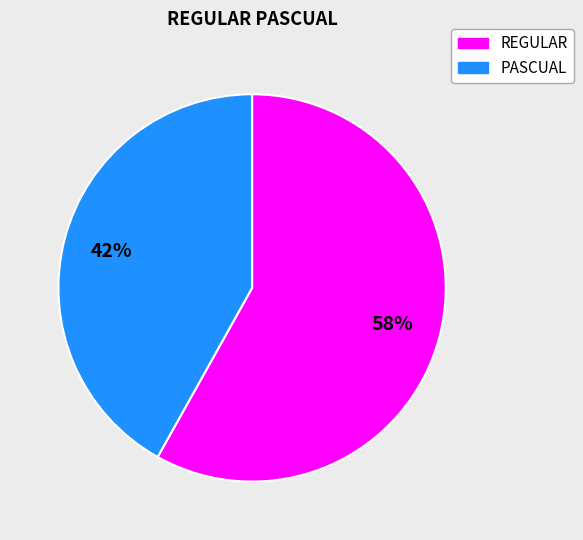

Approximately how many times larger is the value at PASCUAL compared to REGULAR?

0.7